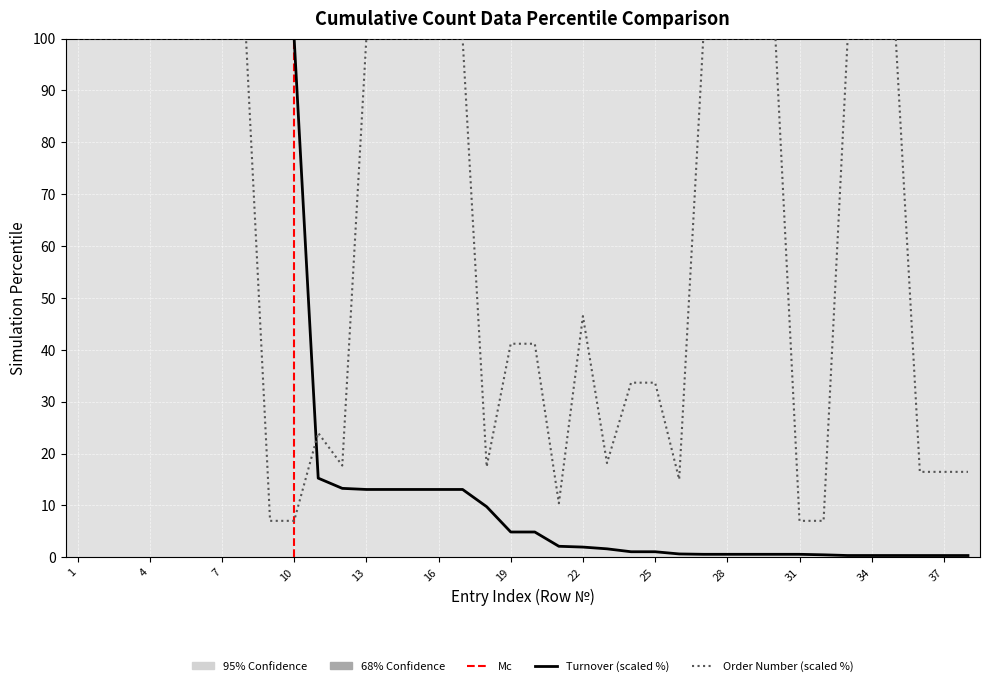

What is the total value across all series at 33?

100.3